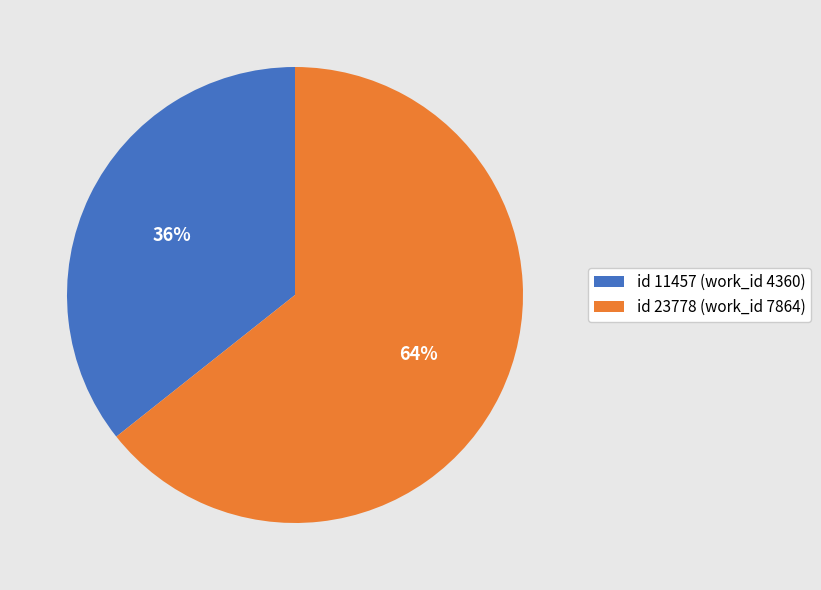

Combined, do id 11457 (work_id 4360) and id 23778 (work_id 7864) account for over 50%?

Yes